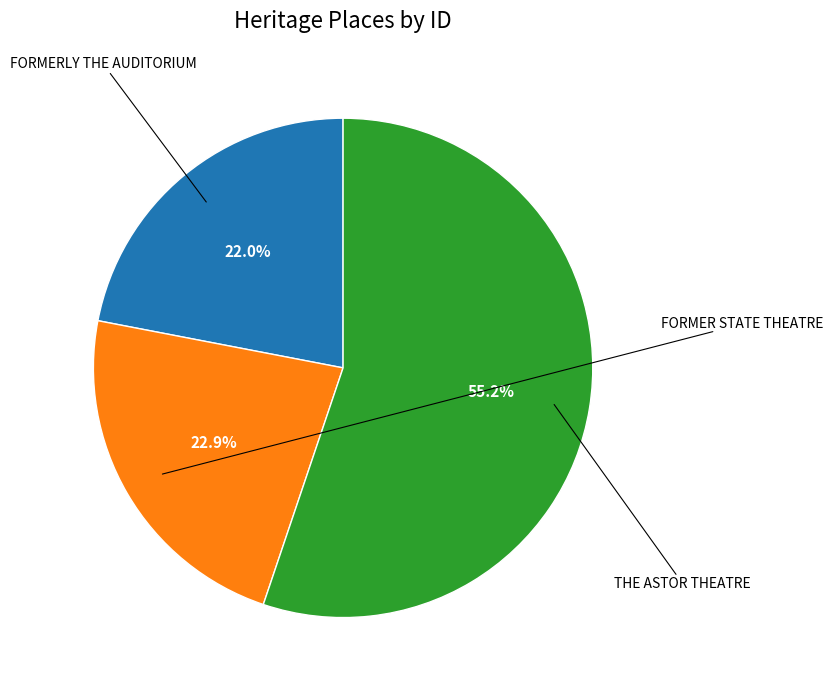

Is there a majority slice in this chart?

Yes